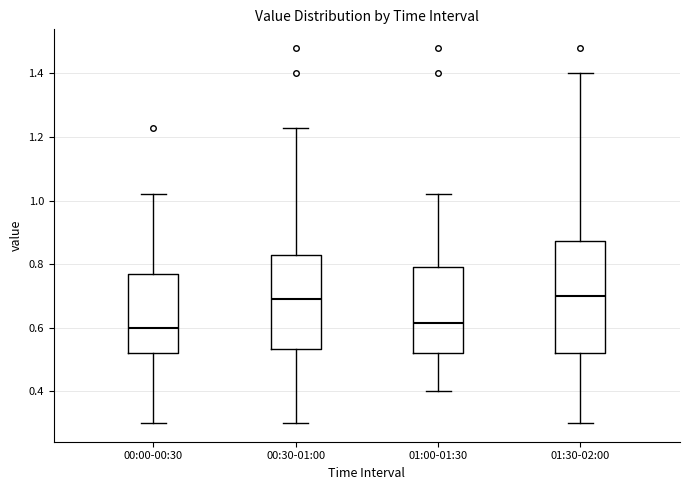

Where does the median line of the box for 01:30-02:00 sit on the y-axis? The values are not printed on the chart, so give them approximately, as read against the axis.

0.70